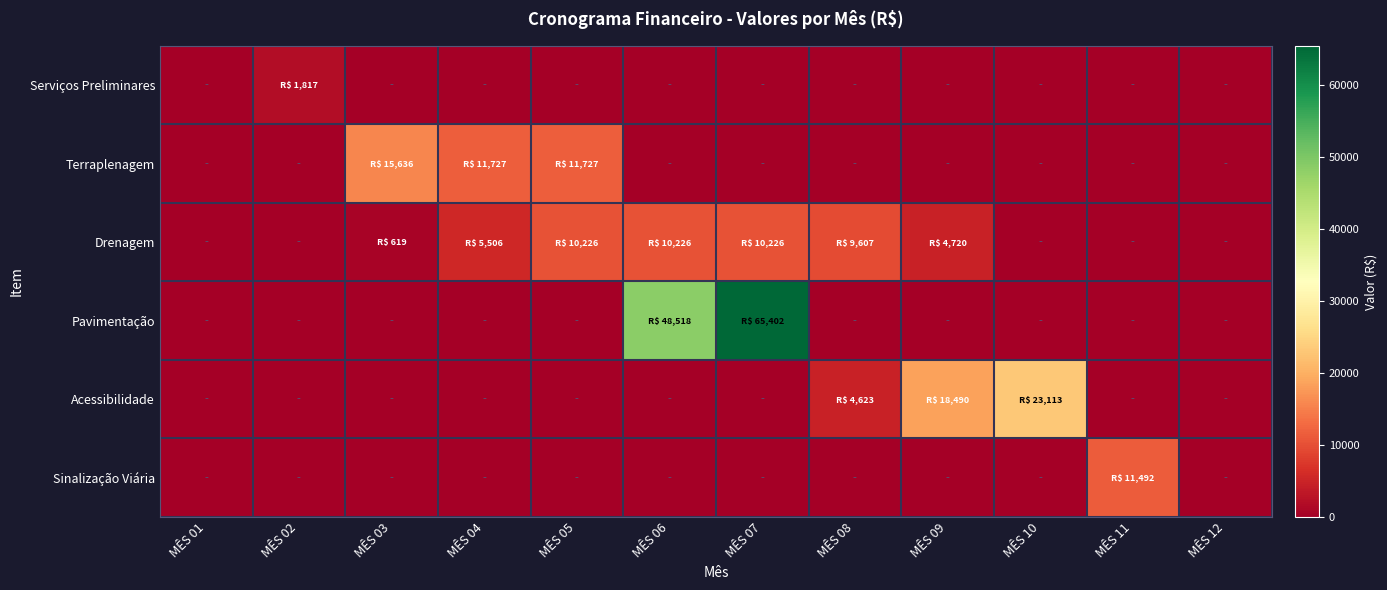

Rank the series at MÊS 10 from highest to lowest value.

Acessibilidade, Serviços Preliminares, Terraplenagem, Drenagem, Pavimentação, Sinalização Viária